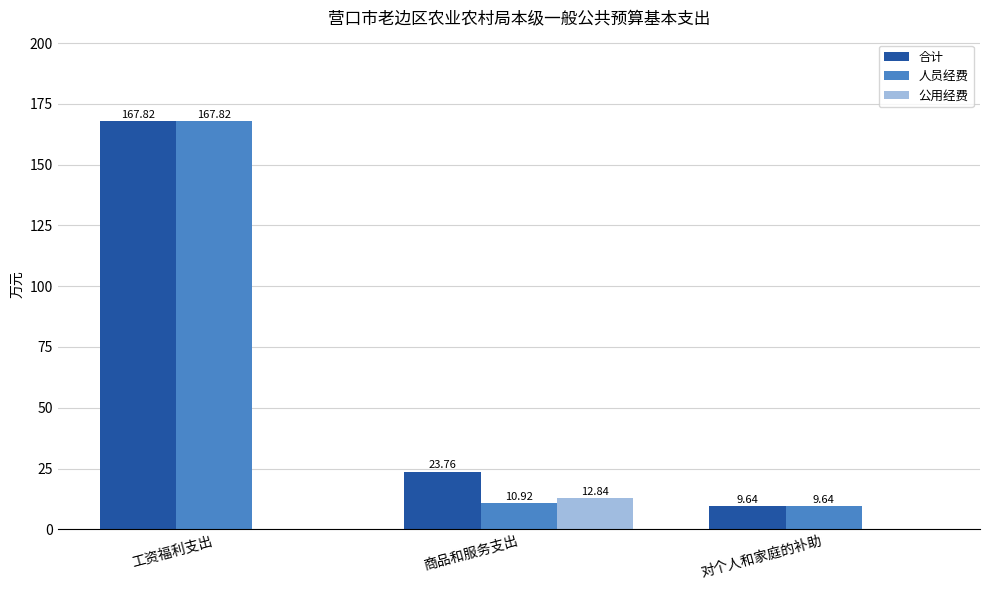

Is the value of 合计 at 商品和服务支出 greater than the value of 人员经费 at 商品和服务支出?

Yes